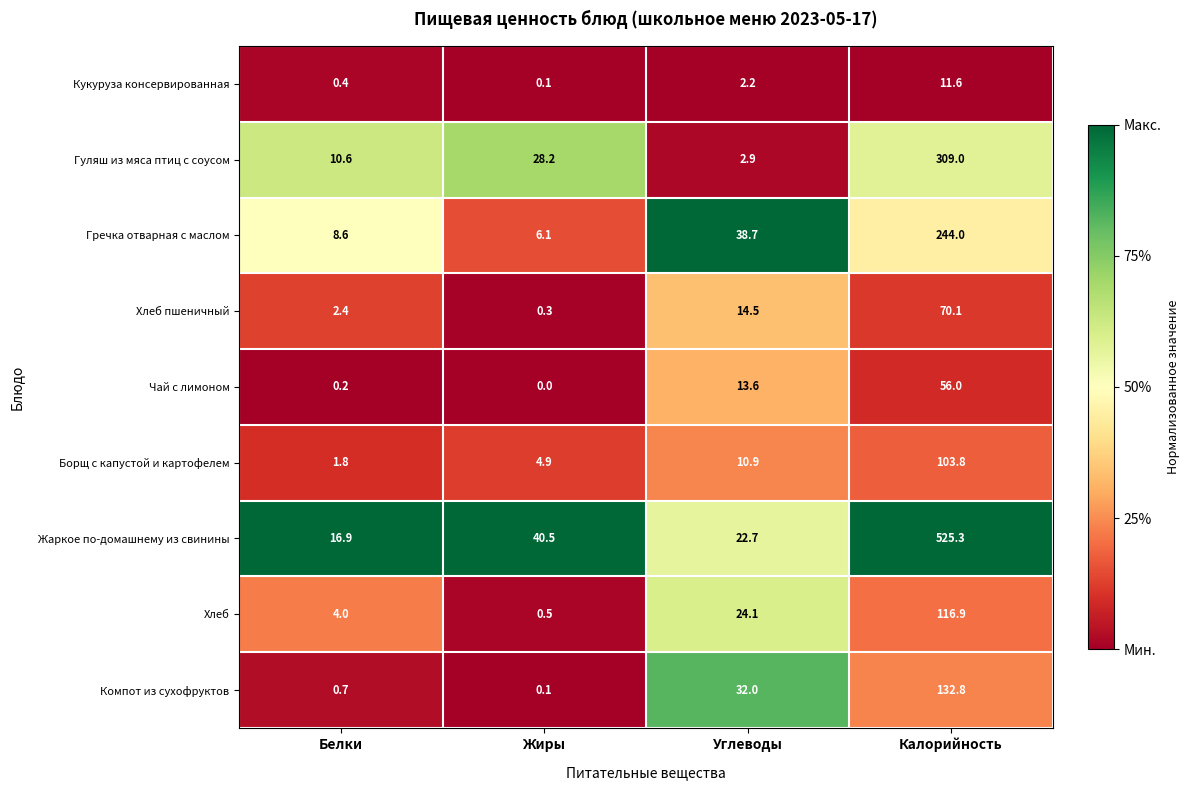

At which category does the chart reach its minimum across all series?

Жиры